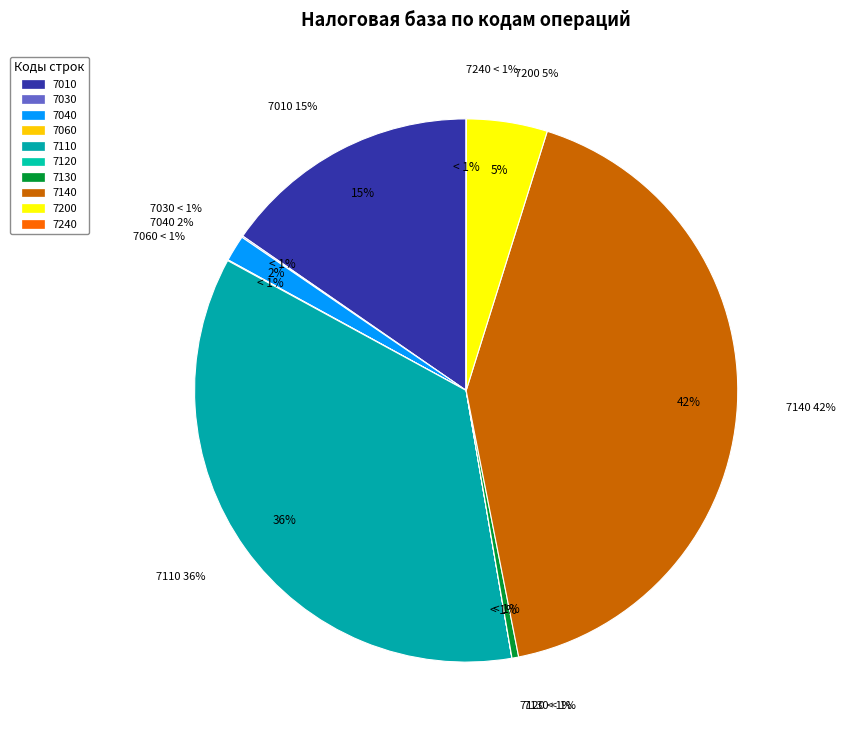

What is the largest slice in the pie chart?

1011425 / 7140